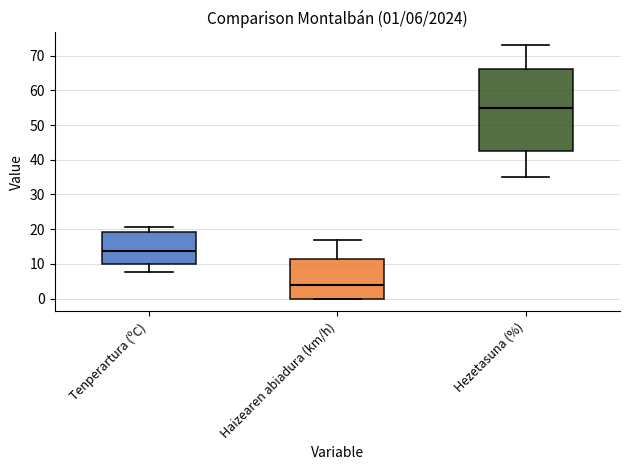

Which box's median line is the highest?

Hezetasuna (%)